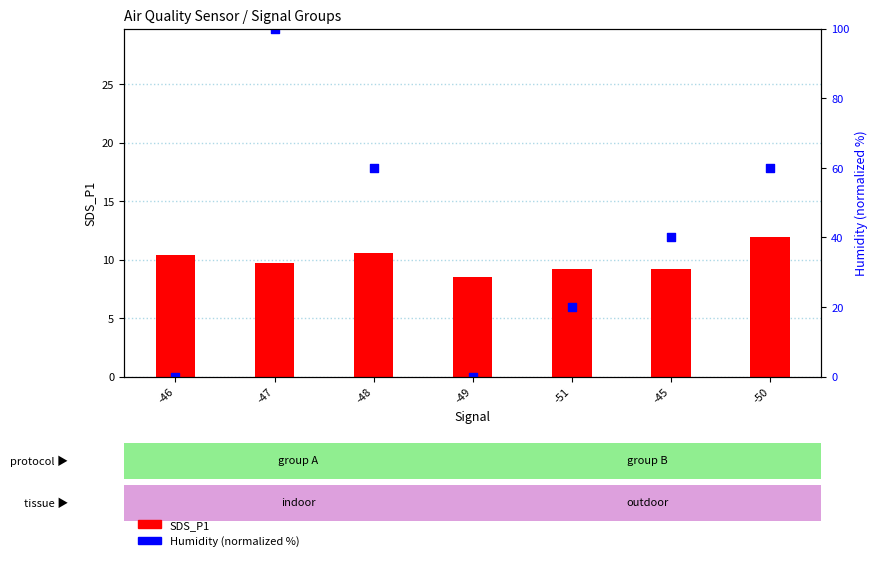

What are all the series names shown in the legend?

SDS_P1, Humidity %